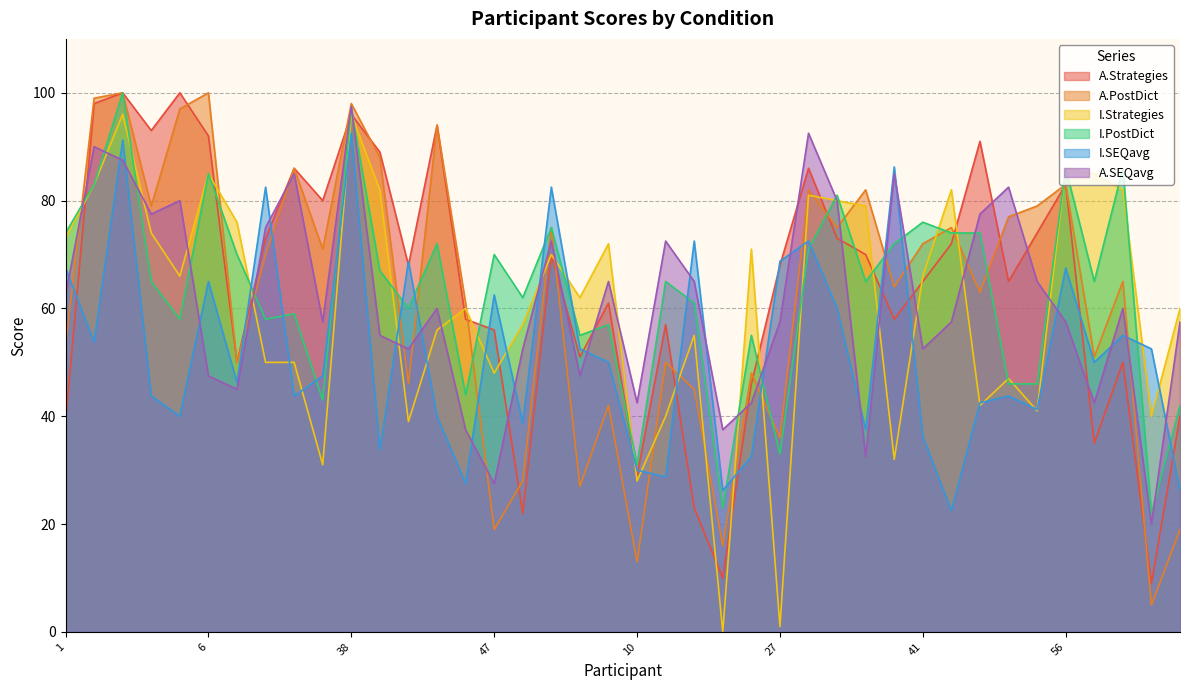

Where is the first local minimum for A.SEQavg?

4